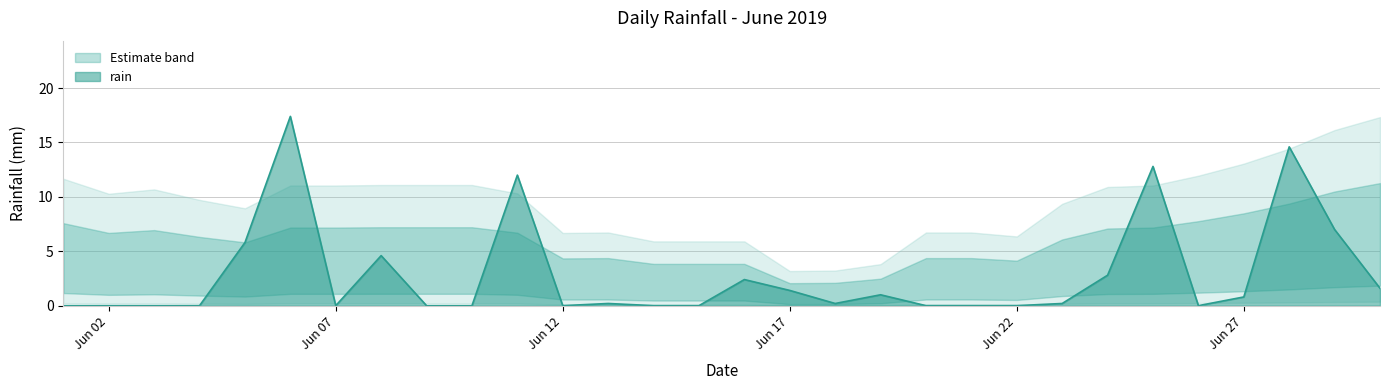

List the labels in order of value, largest first.

2019-06-06, 2019-06-28, 2019-06-25, 2019-06-11, 2019-06-29, 2019-06-05, 2019-06-08, 2019-06-24, 2019-06-16, 2019-06-30, 2019-06-17, 2019-06-19, 2019-06-27, 2019-06-13, 2019-06-18, 2019-06-23, 2019-06-01, 2019-06-02, 2019-06-03, 2019-06-04, 2019-06-07, 2019-06-09, 2019-06-10, 2019-06-12, 2019-06-14, 2019-06-15, 2019-06-20, 2019-06-21, 2019-06-22, 2019-06-26